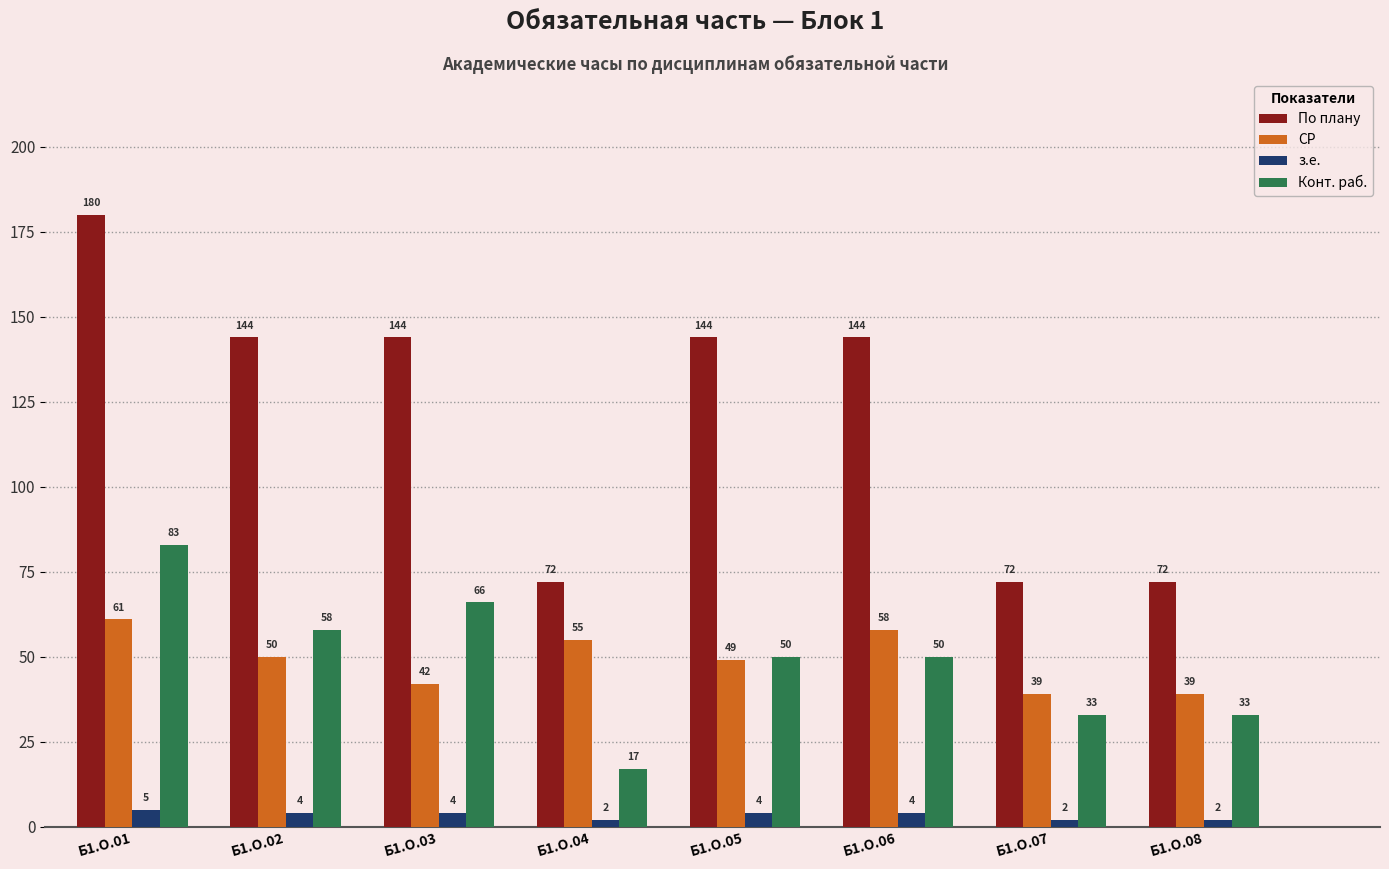

Reading left to right, what are all the values shown in this chart?

По плану: 180	144	144	72	144	144	72	72
СР: 61	50	42	55	49	58	39	39
з.е.: 5	4	4	2	4	4	2	2
Конт. раб.: 83	58	66	17	50	50	33	33